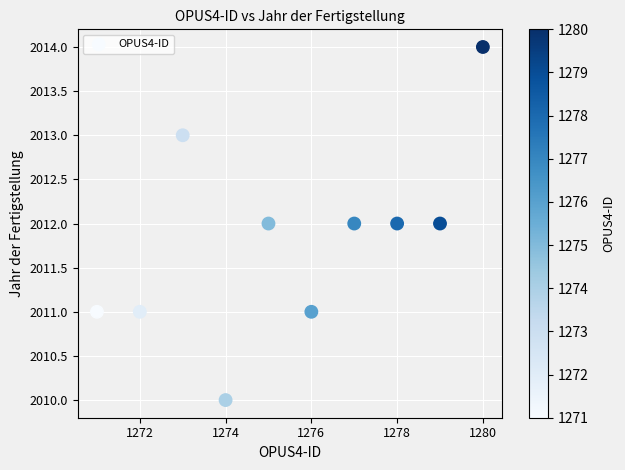

What is the range of X values (max minus min)?

9